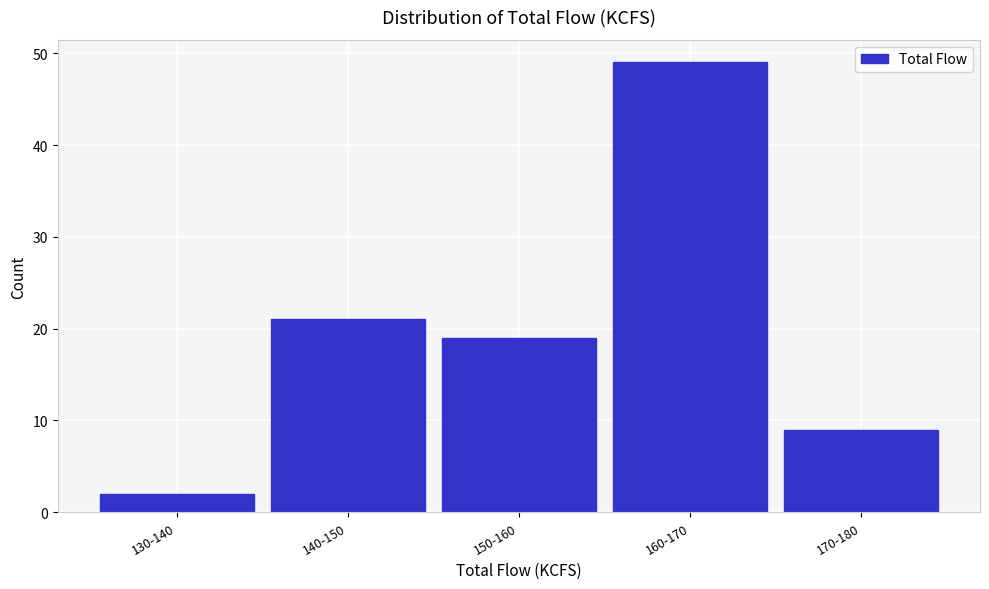

Reading right to left, extract all data points from this chart.

170-180=9	160-170=49	150-160=19	140-150=21	130-140=2